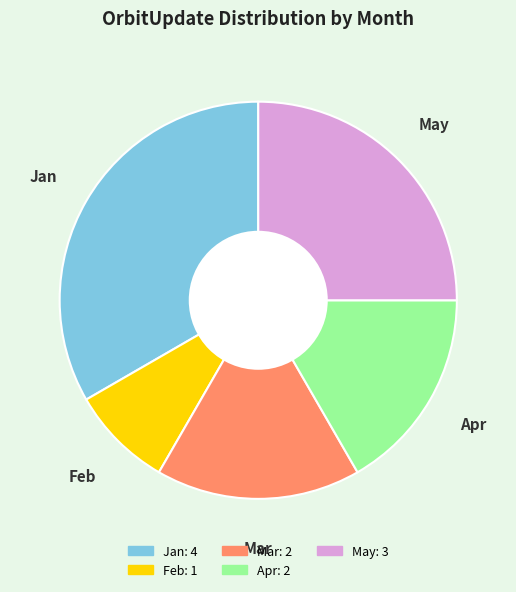

How many slices are in this pie chart?

5